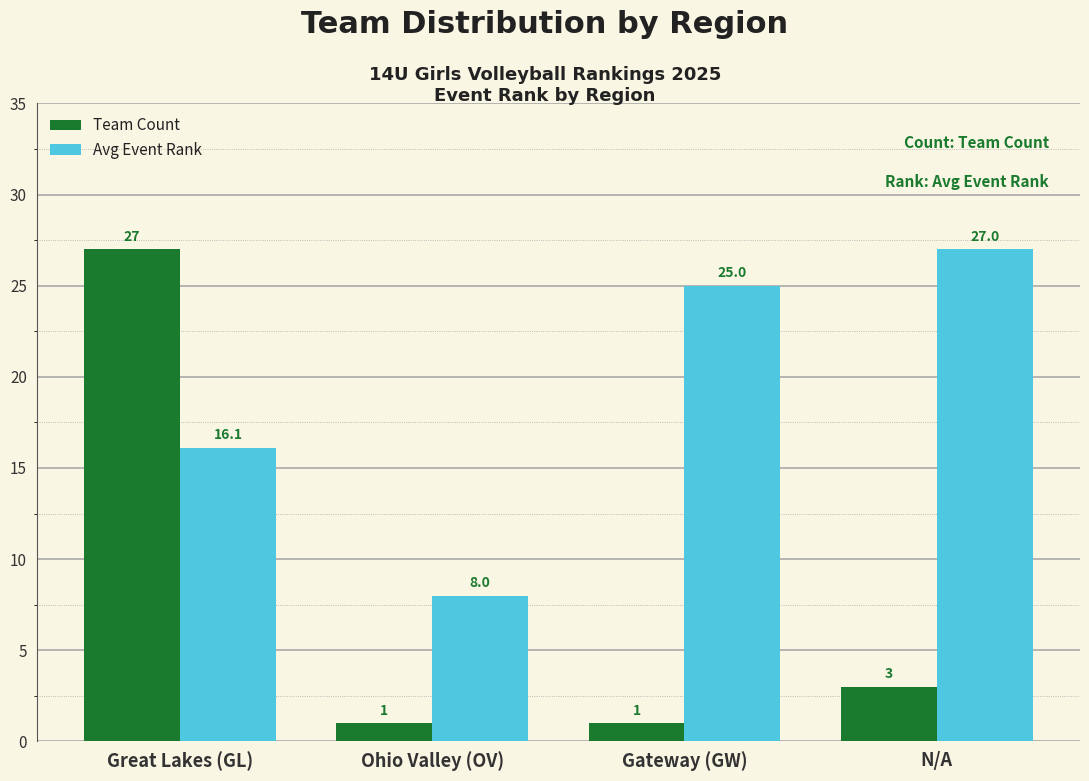

What is the difference between the second highest and minimum values in the Avg Event Rank series?

17.0